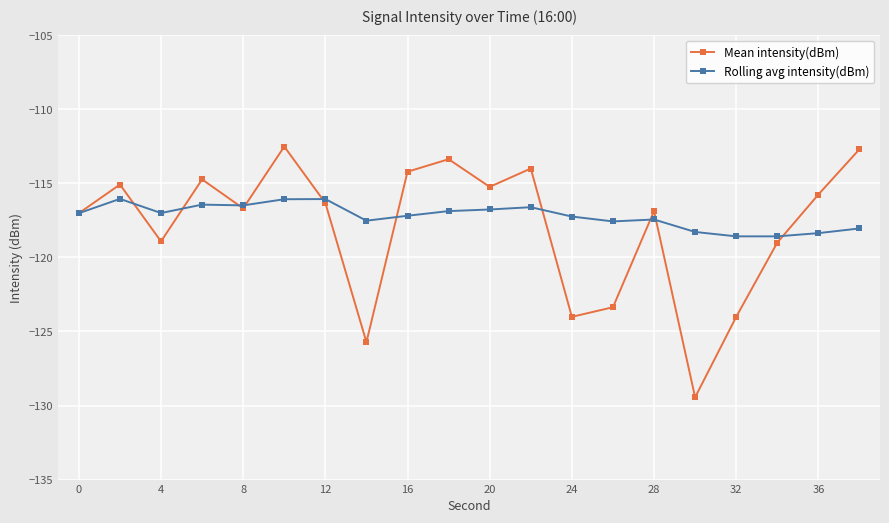

What is the difference between the maximum and second lowest values in the Mean intensity(dBm) series?

13.2